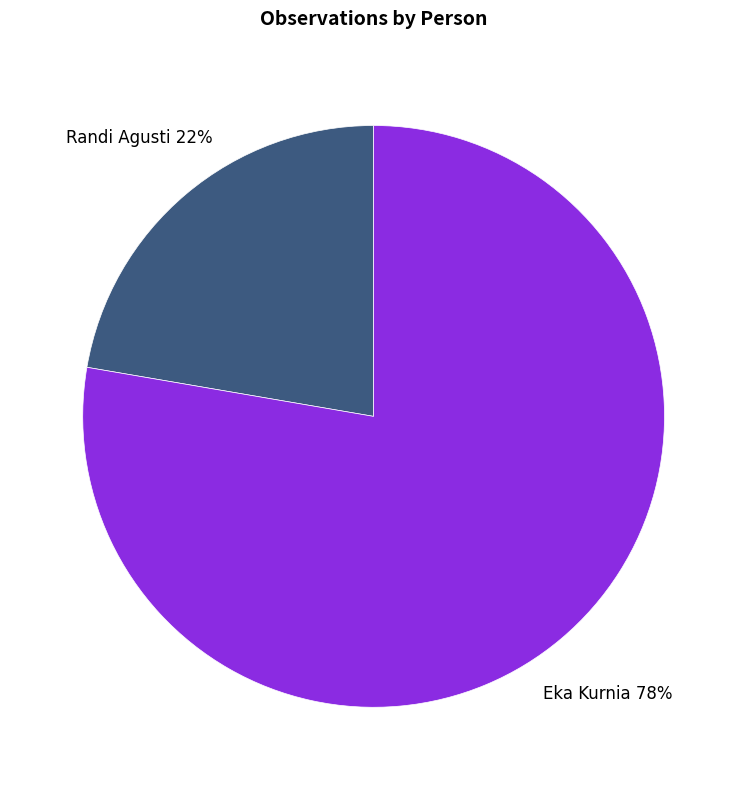

Which slice represents more than half of the pie?

Eka Kurnia